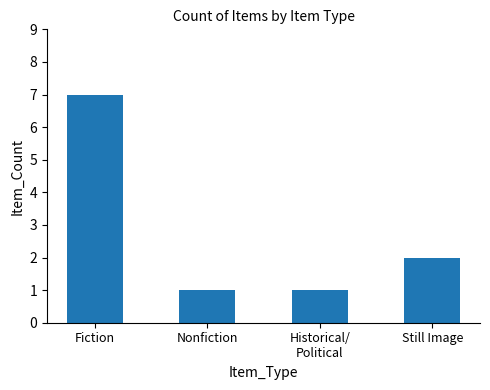

What is the smallest value displayed?

1